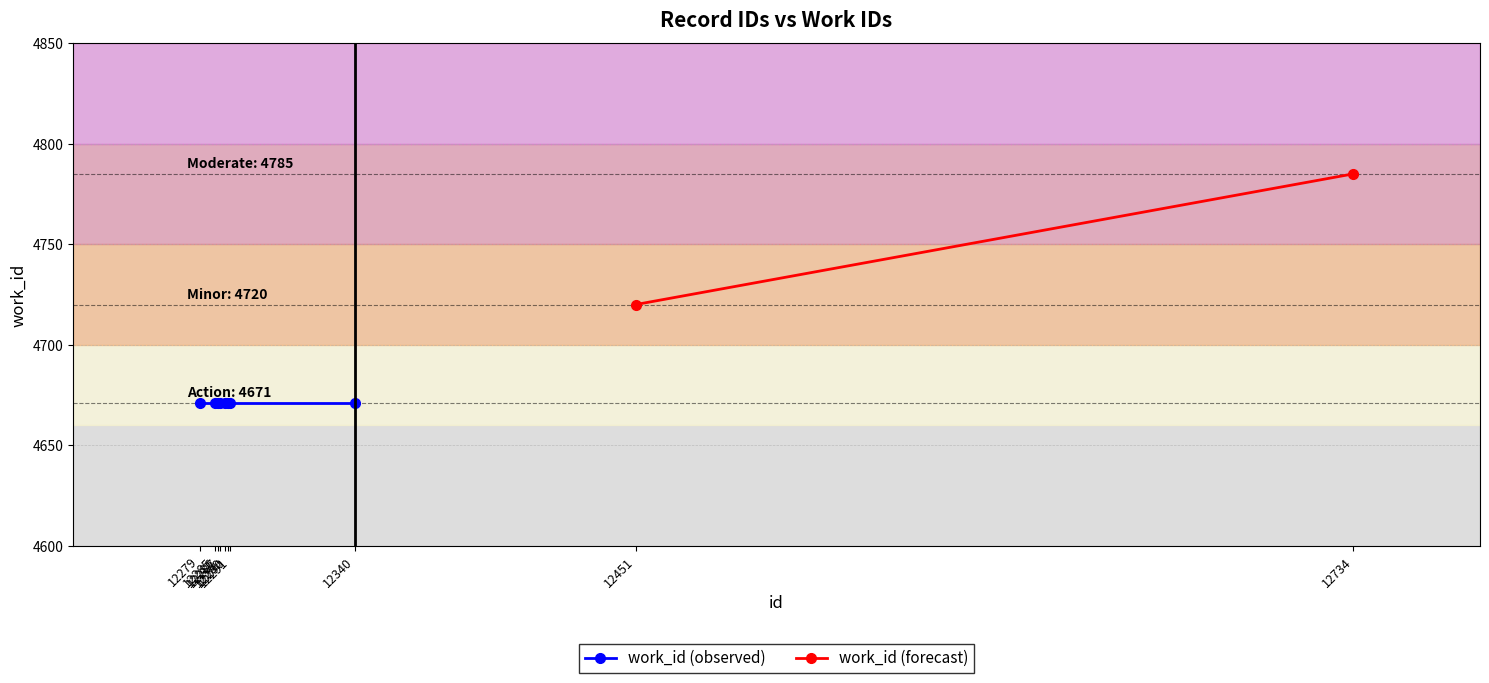

How many categories are shown in the chart?

10